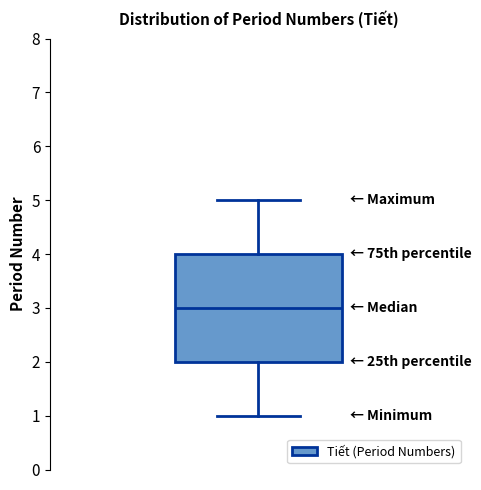

Read this box plot against the y-axis: the position of the median line, the range covered by the box, and the ends of both whiskers. The values are not printed on the chart, so give them approximately, as read against the axis.

median 3, box 2 to 4, whiskers 1 to 5